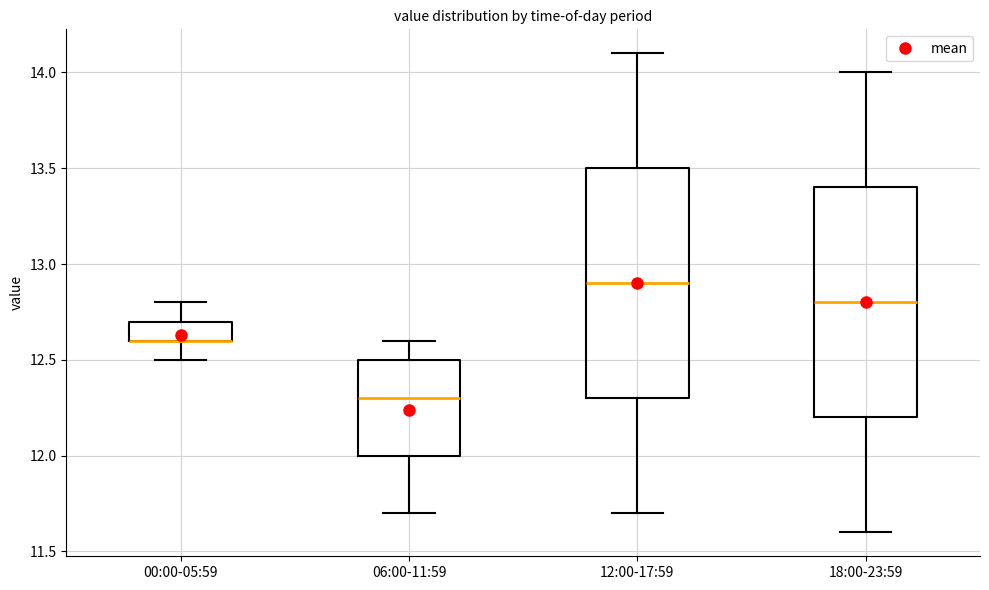

Where does the lower whisker of the box for 12:00-17:59 end on the y-axis? The values are not printed on the chart, so give them approximately, as read against the axis.

11.7